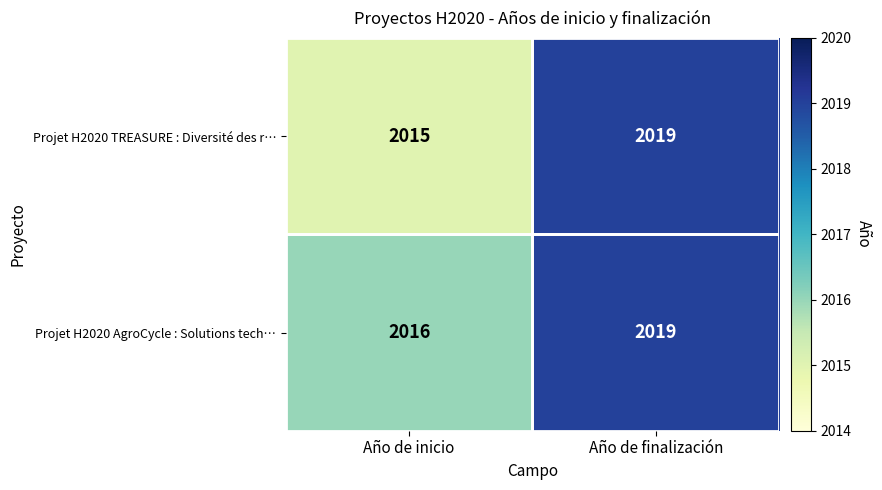

What is the smallest value displayed?

2015